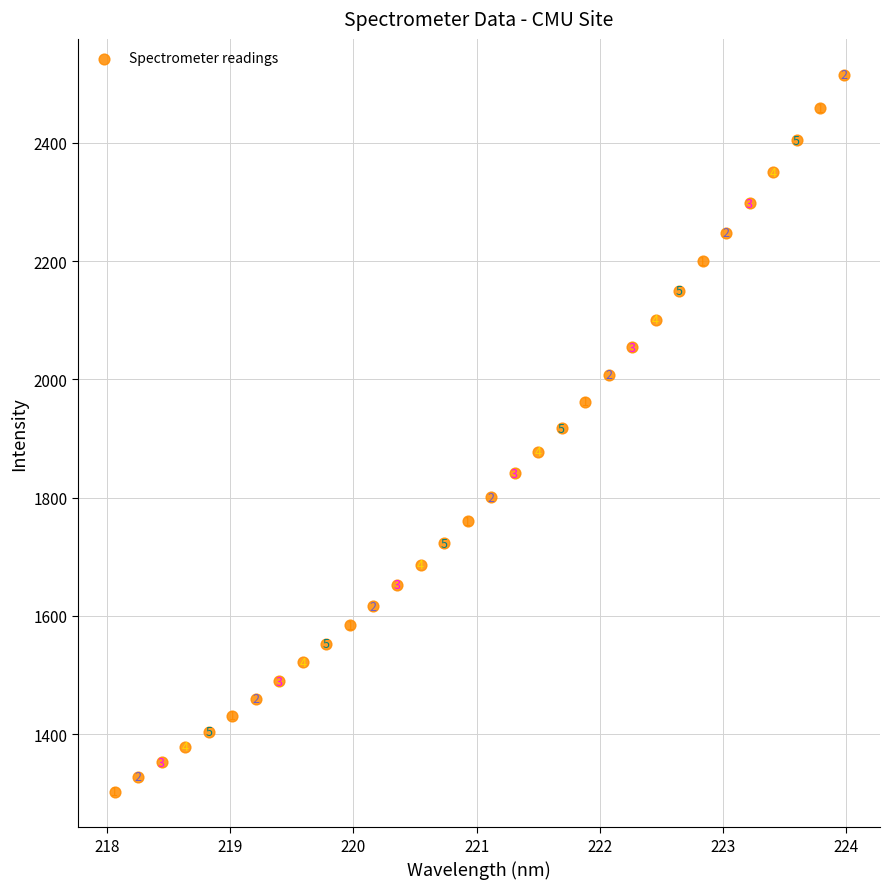

What Y value in the scatter plot is closest to 1909?

1917.4